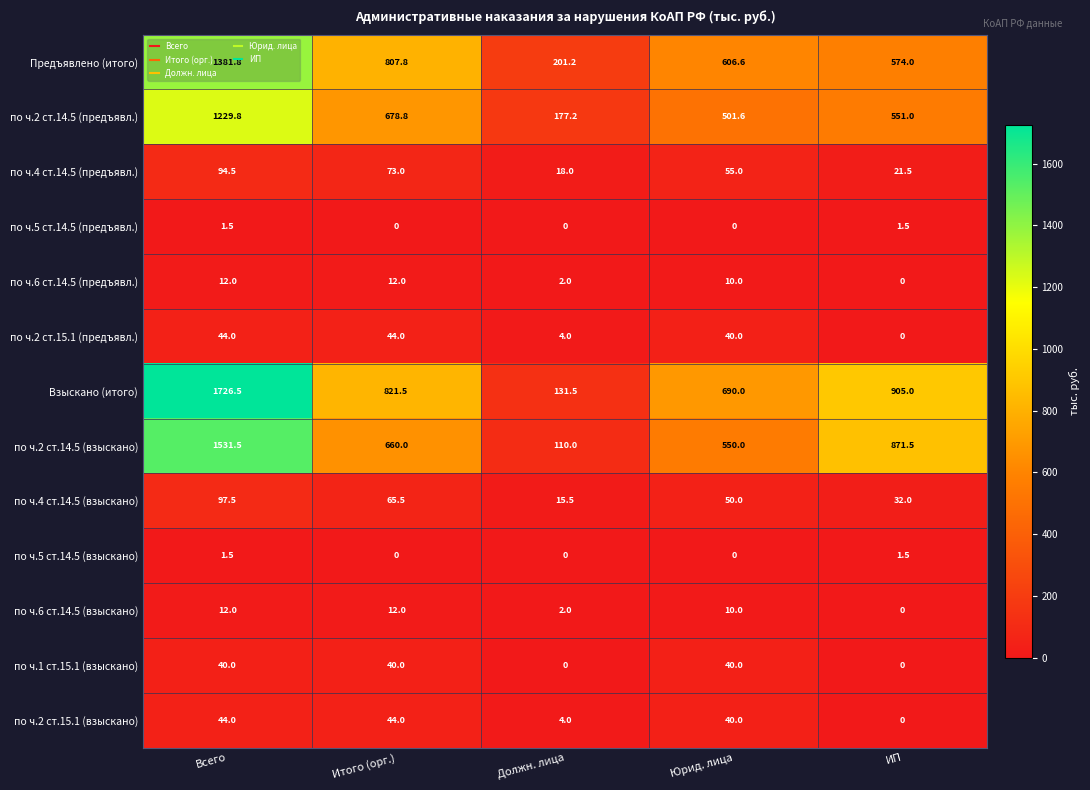

Is it true that по ч.6 ст.14.5 (взыскано) equals 10.0 at Юрид. лица?

True